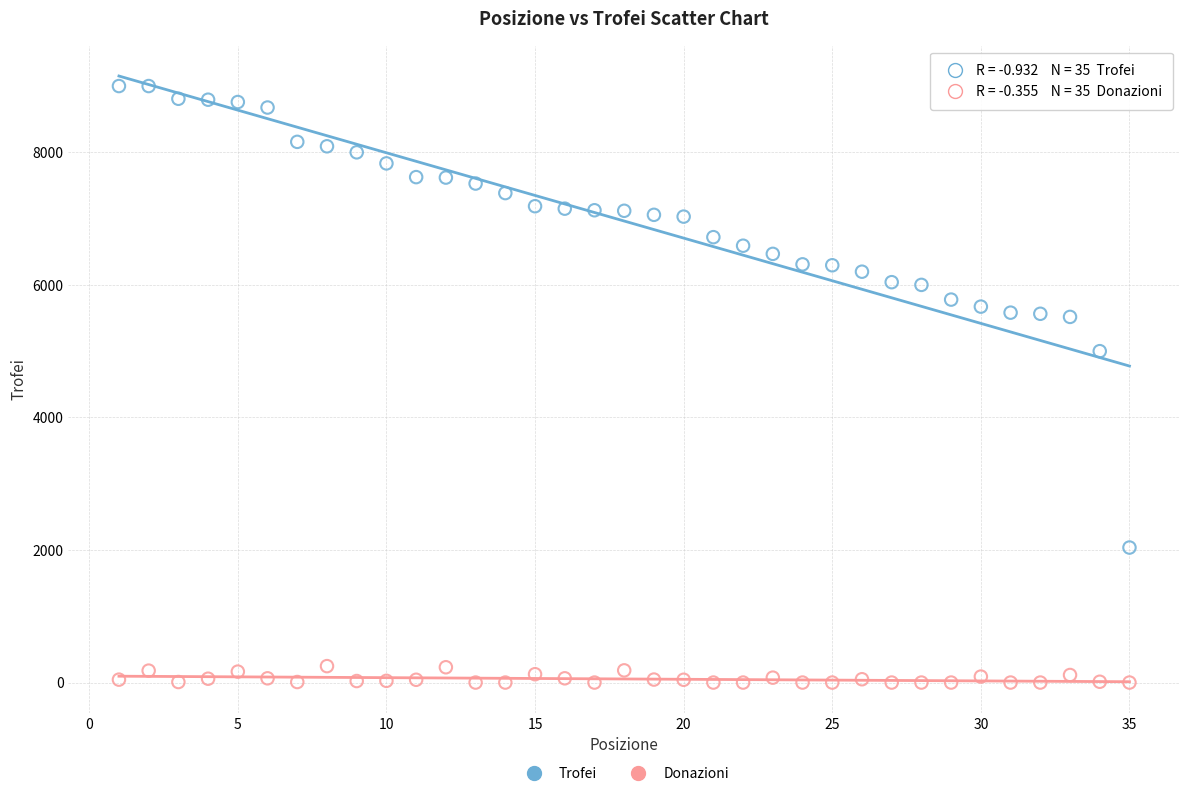

Which series reaches the minimum Y coordinate?

Donazioni